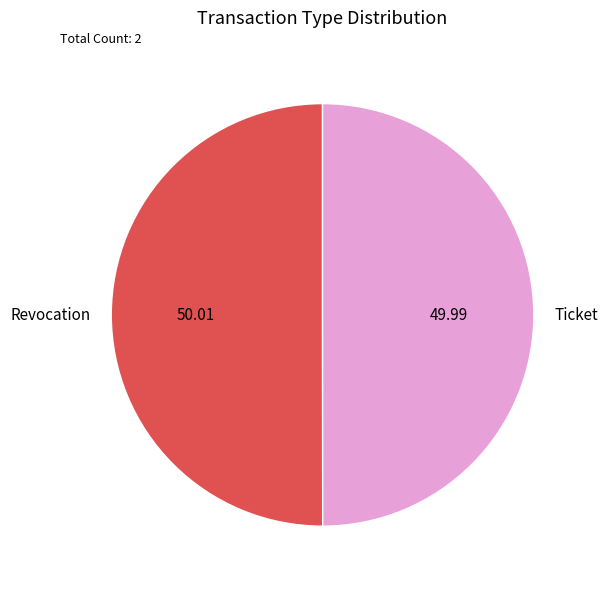

Is it true that Revocation is 62% of the pie?

False